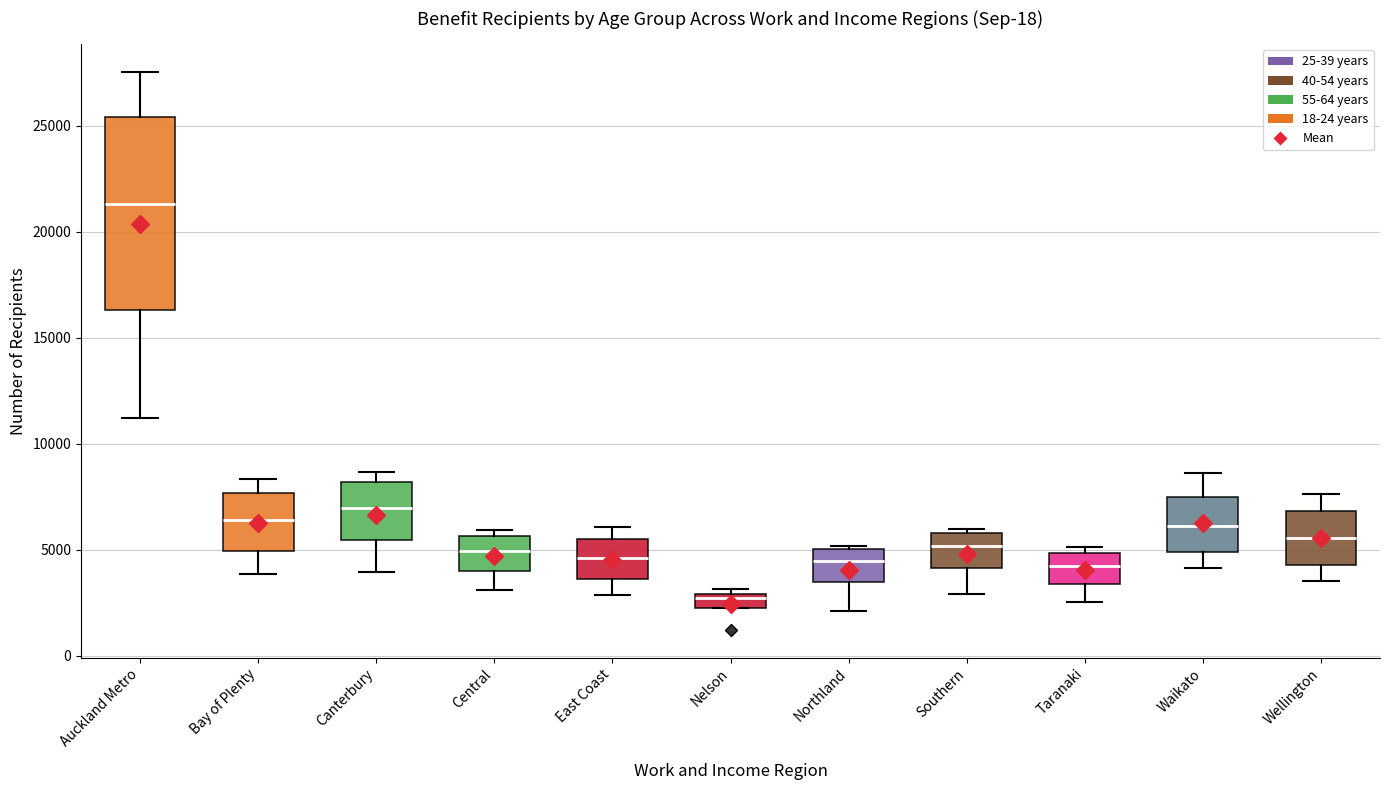

Where does the lower whisker of the box for Canterbury end on the y-axis? The values are not printed on the chart, so give them approximately, as read against the axis.

4000